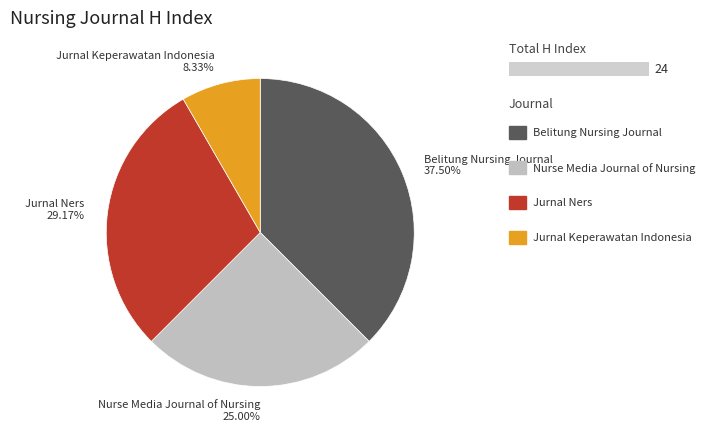

To the nearest percent, what is the average slice percentage?

25%